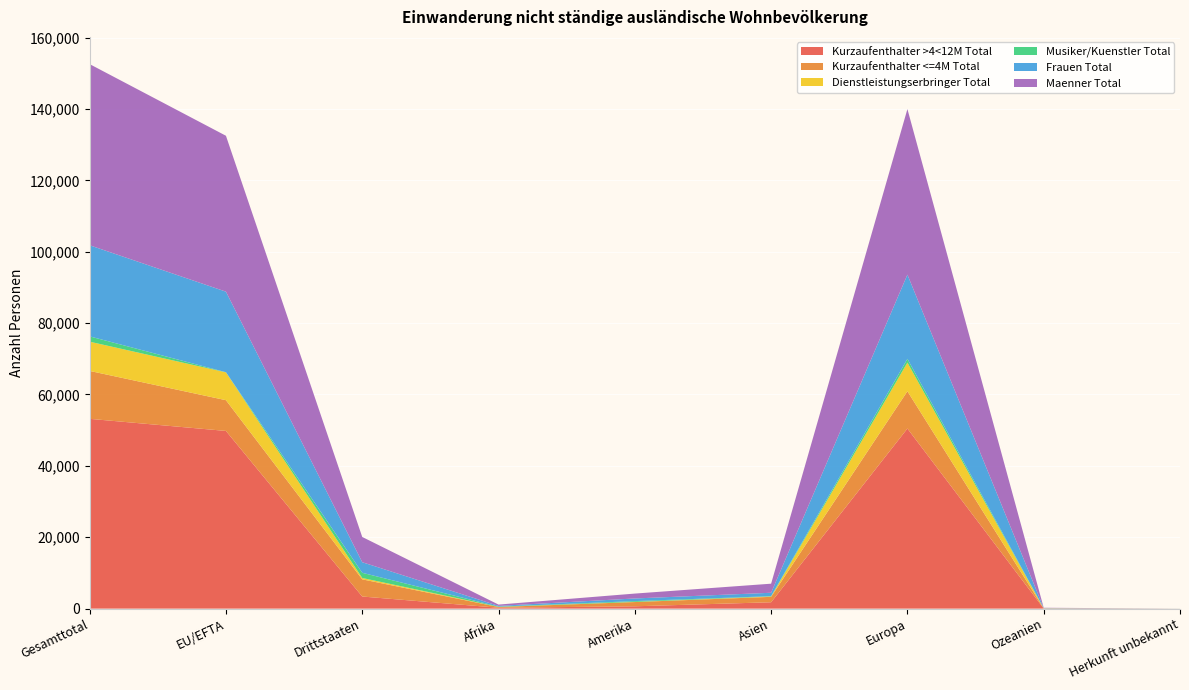

Reading right to left, transcribe all the data shown in this chart.

Kurzaufenthalter >4<12M Total: Herkunft unbekannt=3	Ozeanien=32	Europa=50461	Asien=1787	Amerika=653	Afrika=244	Drittstaaten=3392	EU/EFTA=49788	Gesamttotal=53180
Kurzaufenthalter <=4M Total: Herkunft unbekannt=2	Ozeanien=56	Europa=10450	Asien=1517	Amerika=1190	Afrika=211	Drittstaaten=4811	EU/EFTA=8615	Gesamttotal=13426
Dienstleistungserbringer Total: Herkunft unbekannt=0	Ozeanien=2	Europa=8024	Asien=93	Amerika=38	Afrika=33	Drittstaaten=383	EU/EFTA=7807	Gesamttotal=8190
Musiker/Kuenstler Total: Herkunft unbekannt=6	Ozeanien=29	Europa=1052	Asien=97	Amerika=228	Afrika=78	Drittstaaten=1453	EU/EFTA=37	Gesamttotal=1490
Frauen Total: Herkunft unbekannt=2	Ozeanien=43	Europa=23597	Asien=952	Amerika=737	Afrika=202	Drittstaaten=2966	EU/EFTA=22567	Gesamttotal=25533
Maenner Total: Herkunft unbekannt=9	Ozeanien=76	Europa=46390	Asien=2542	Amerika=1372	Afrika=364	Drittstaaten=7073	EU/EFTA=43680	Gesamttotal=50753